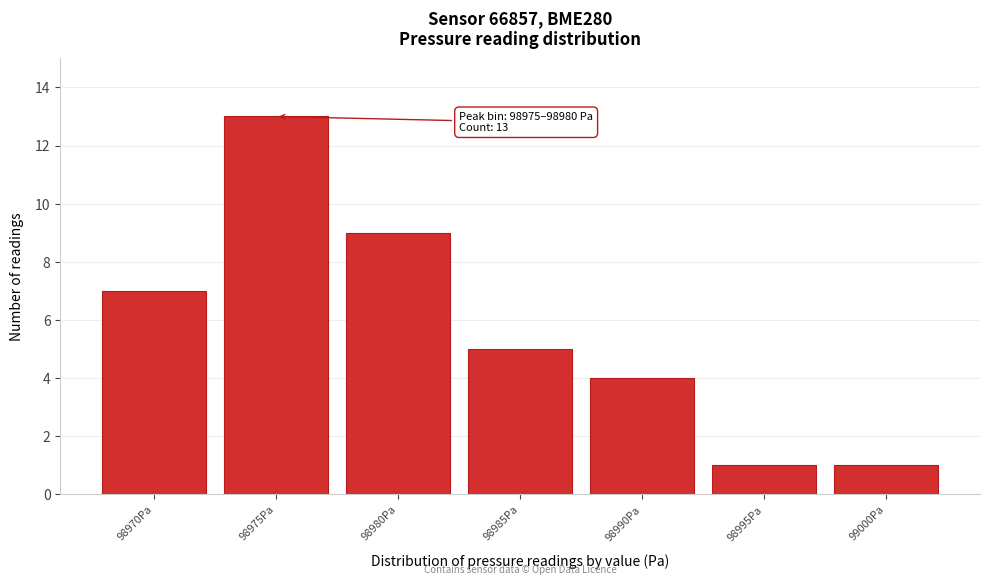

Reading right to left, list all the values displayed in this chart.

99000Pa=1	98995Pa=1	98990Pa=4	98985Pa=5	98980Pa=9	98975Pa=13	98970Pa=7